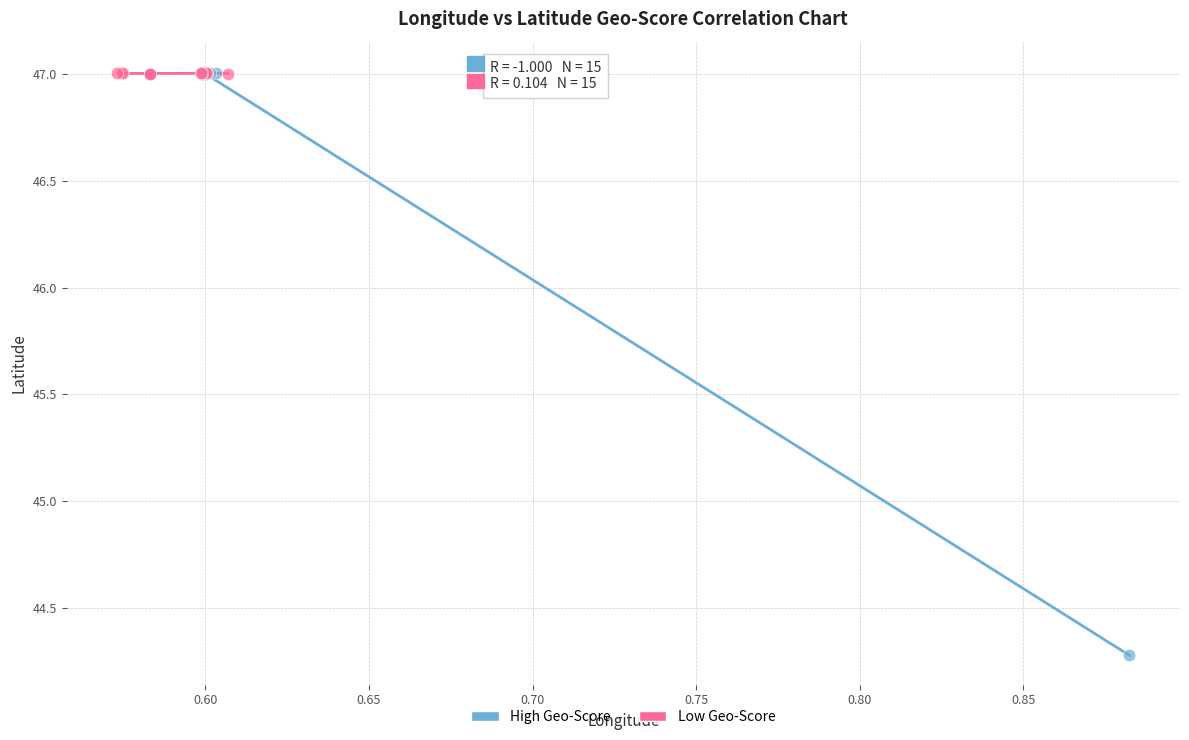

Which series has the widest spread of Y values?

High Geo-Score